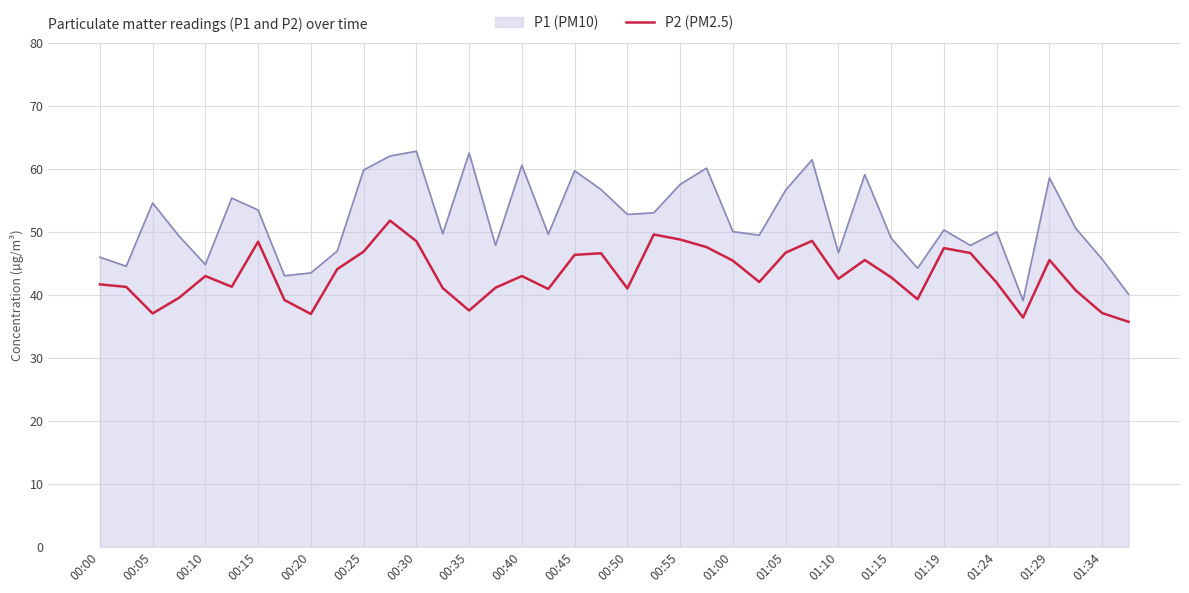

What is the maximum value shown in the chart?

62.8